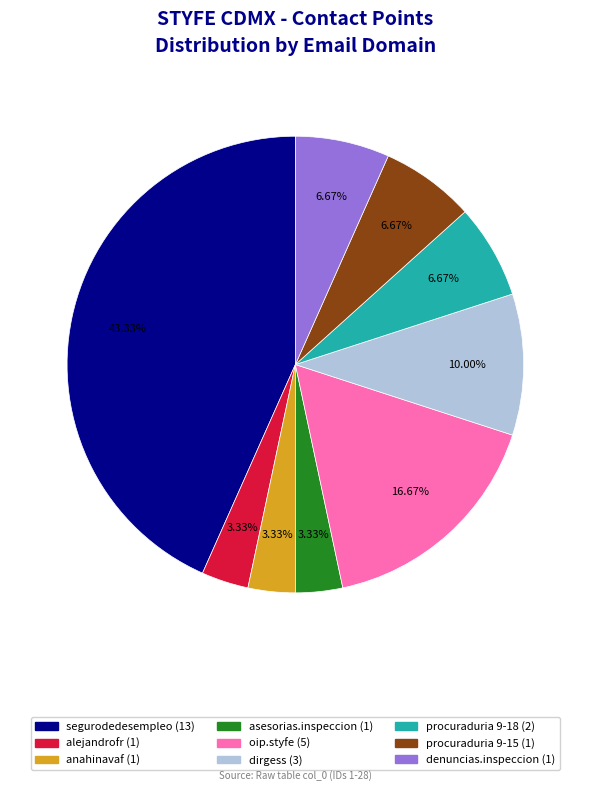

Do segurodedesempleo (13) and dirgess (3) together represent more than half of the pie?

Yes